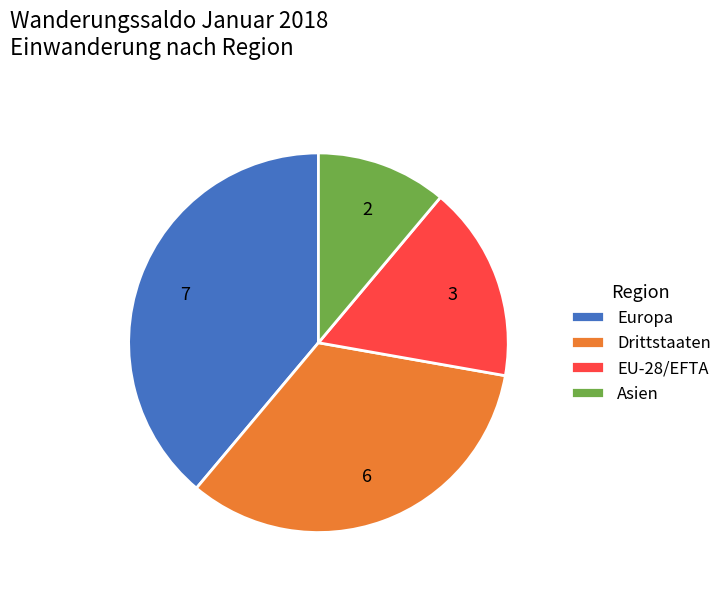

True or false: EU-28/EFTA accounts for 23% of the total.

False